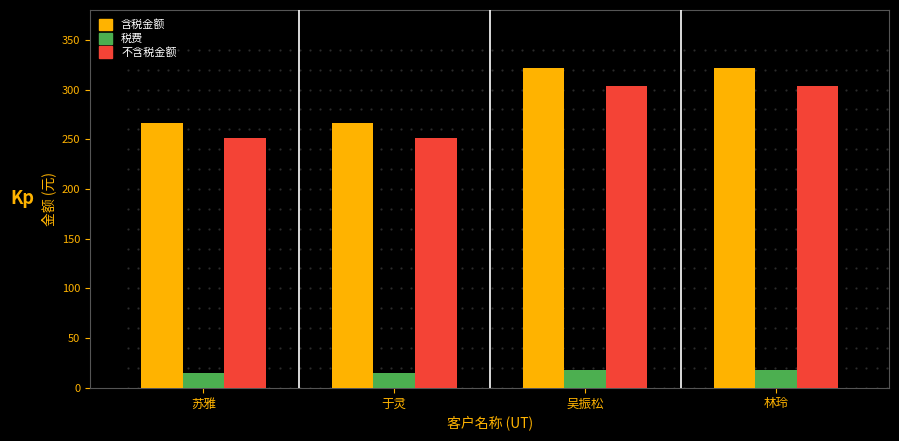

Rank the series by their maximum value, from highest to lowest.

含税金额, 不含税金额, 税费